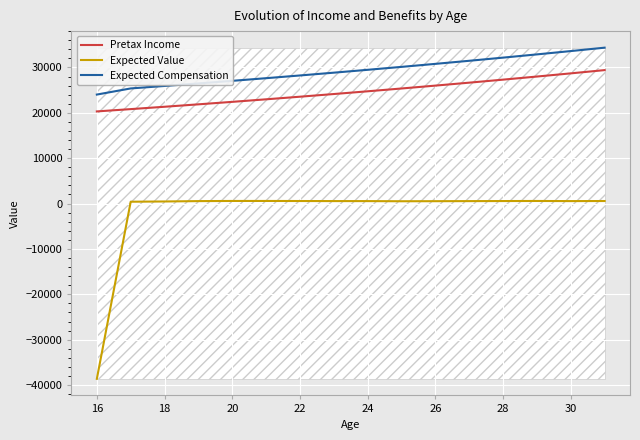

True or false: Expected Compensation has more than 2 interior local peaks.

False